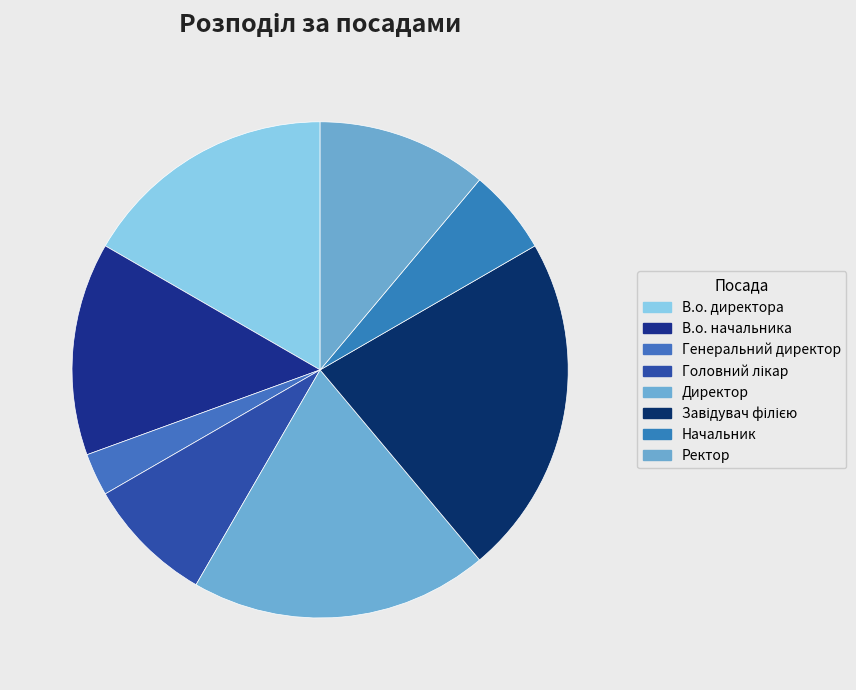

Is there any slice that represents more than half of the pie?

No